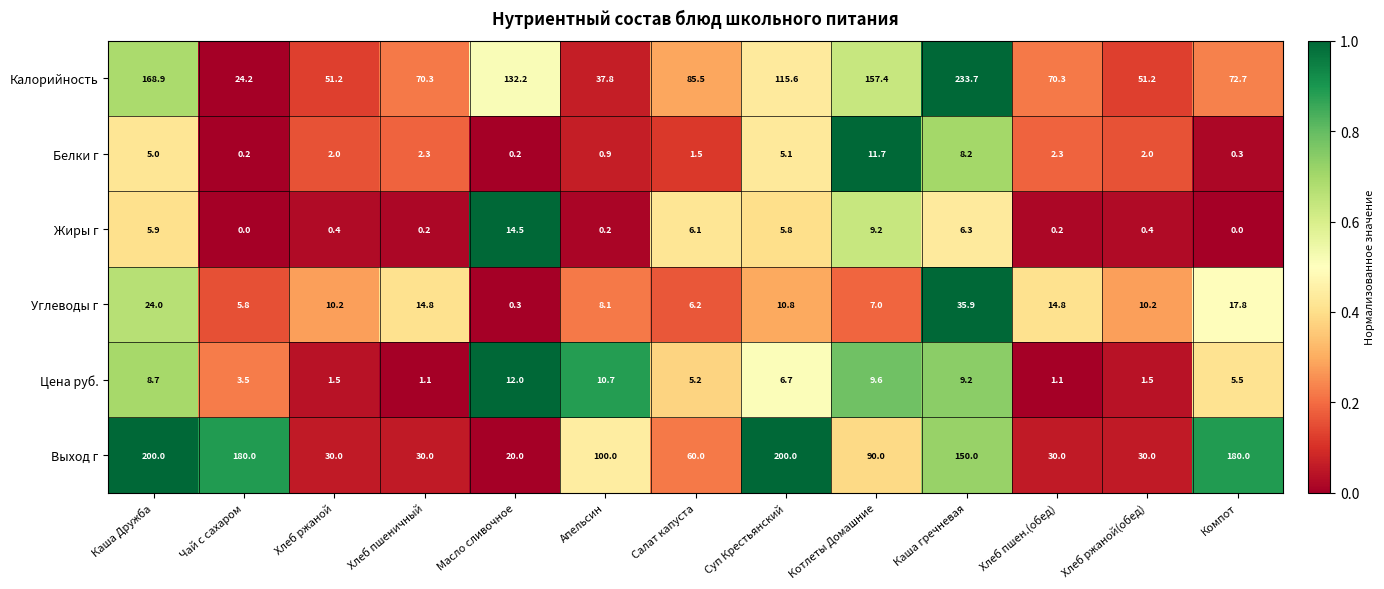

Which series has the largest range (max minus min)?

Калорийность